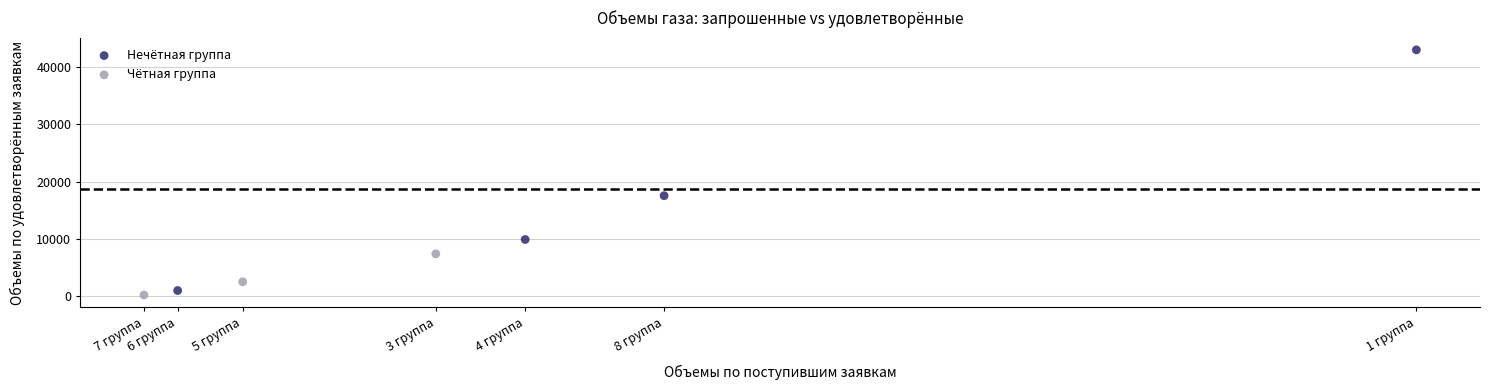

Which series has the widest spread of Y values?

Нечётная группа